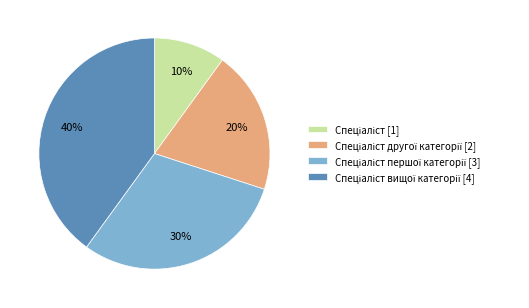

To the nearest percent, what is the average slice percentage?

25%